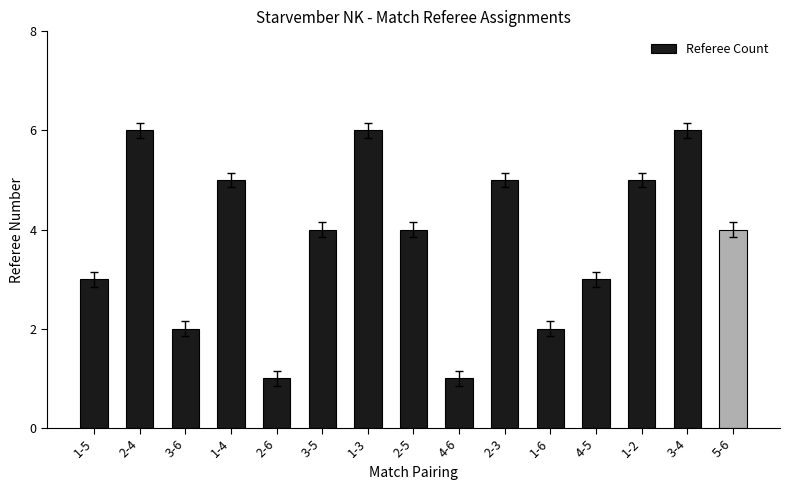

How many bars are there in total?

15